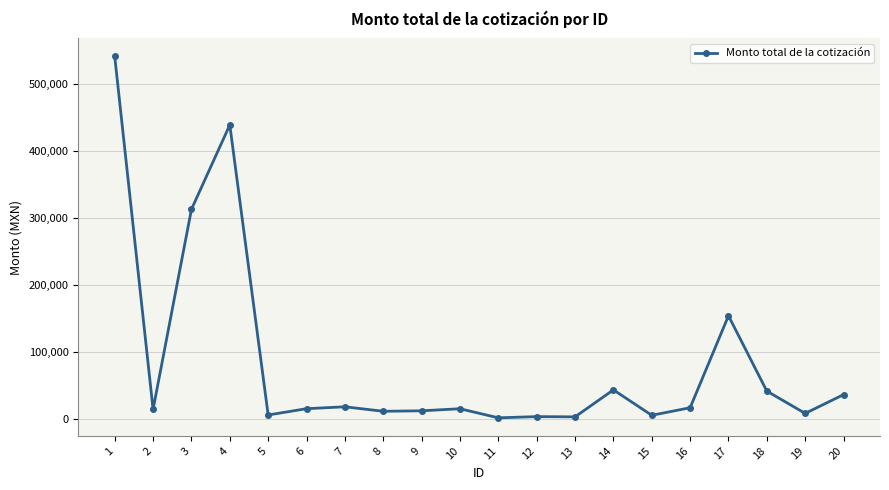

What is the change in value from 12 to 20?

+32825.0